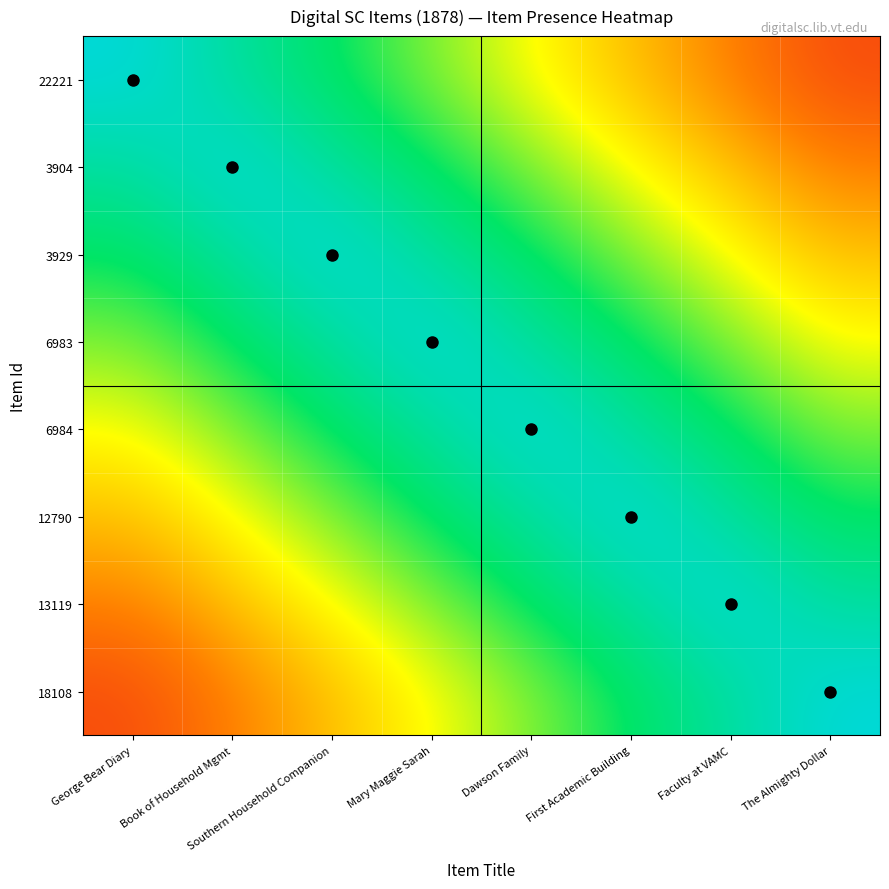

At how many categories does at least one series exceed 0?

8